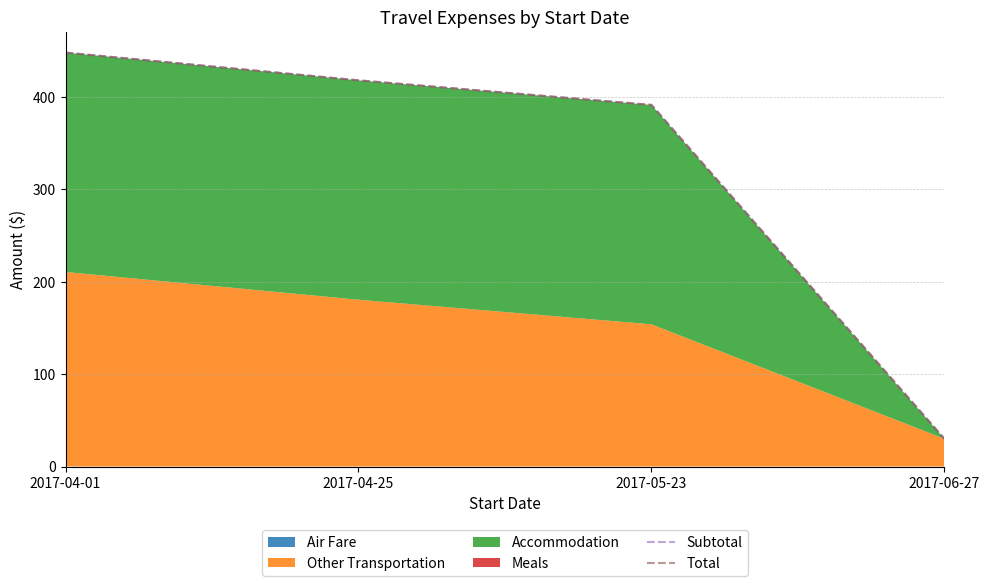

Is it true that Total equals 391.1 at 2017-05-23?

True